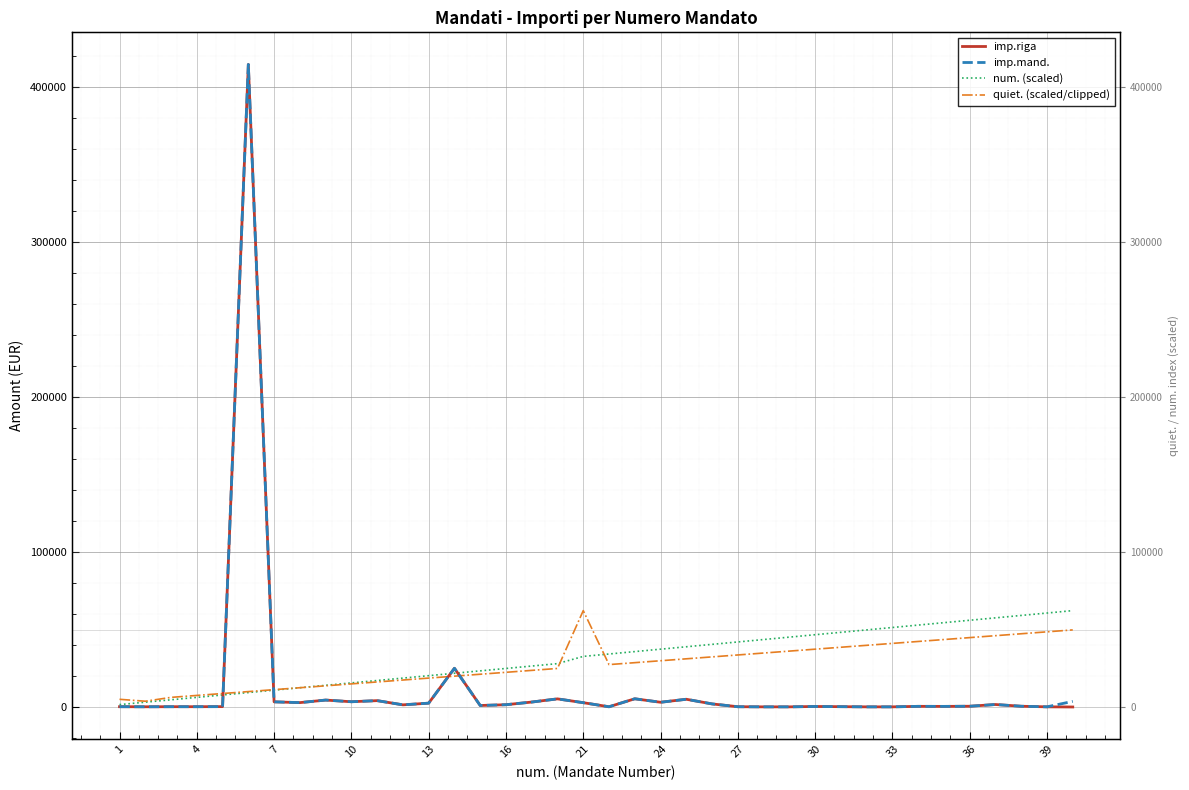

True or false: num. (scaled) has a value of 52612.4 at 21.

False